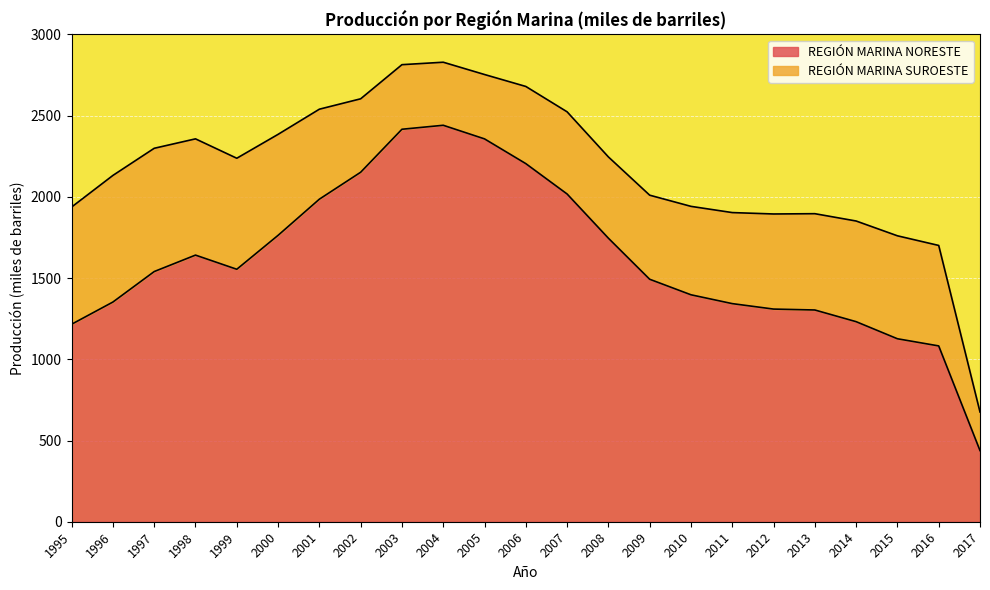

Reading left to right, extract all data points from this chart.

1995=1215.9	1996=1352.6	1997=1540.2	1998=1641.5	1999=1554.3	2000=1763.2	2001=1985.8	2002=2151.6	2003=2416.3	2004=2440.8	2005=2357.0	2006=2204.7	2007=2017.7	2008=1745.6	2009=1492.8	2010=1397.2	2011=1342.8	2012=1309.2	2013=1303.6	2014=1231.7	2015=1126.5	2016=1082.4	2017=438.2